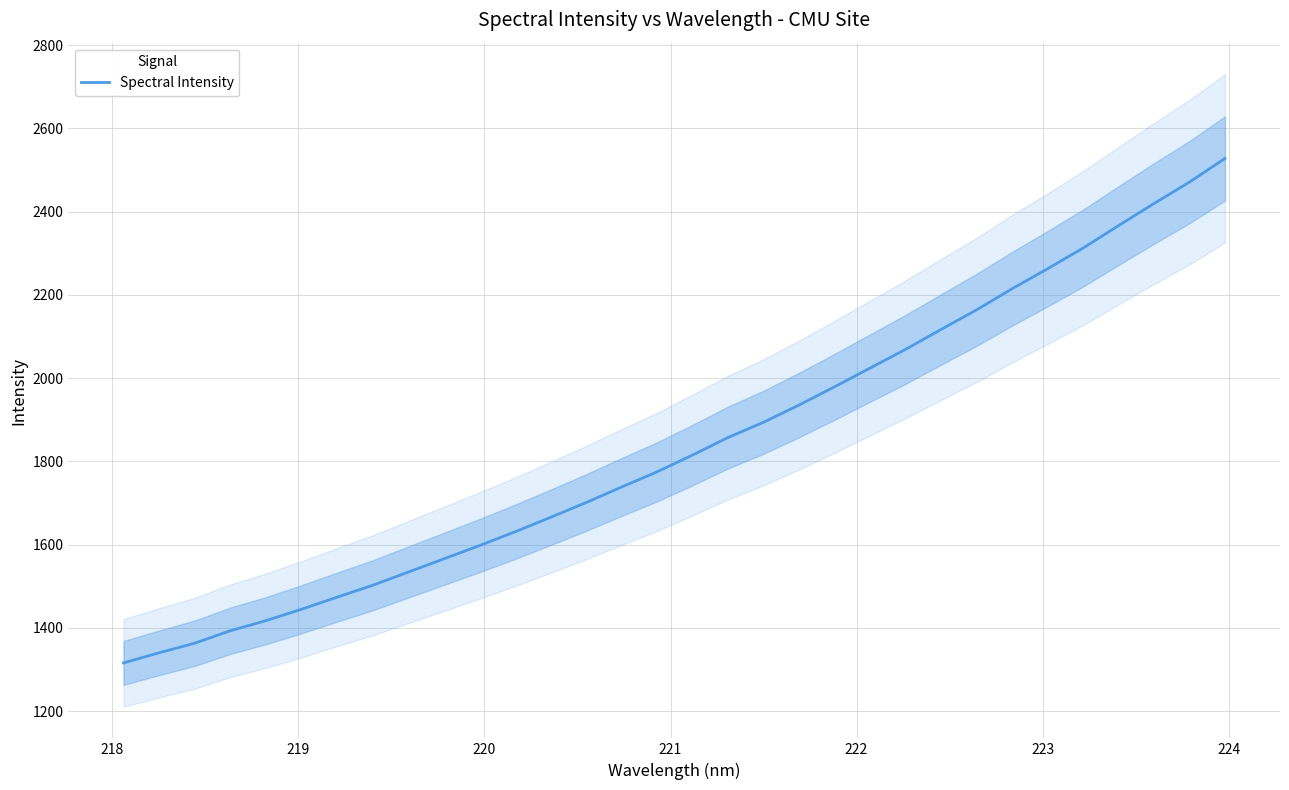

What is the minimum value for Spectral Intensity?

1316.1